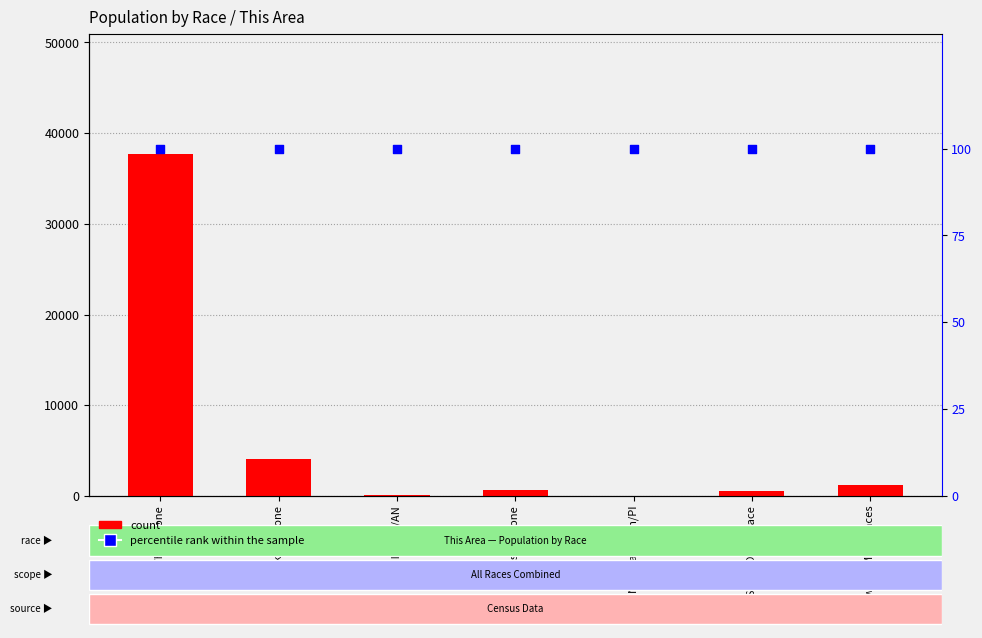

What are all the series names shown in the legend?

count, percentile rank within the sample